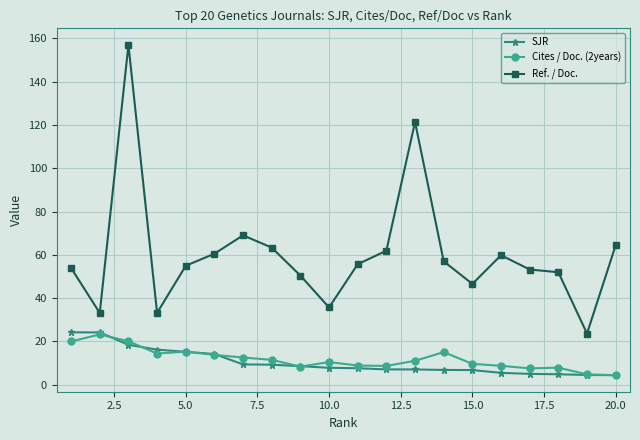

What is the difference between the maximum and minimum values in the SJR series?

19.8